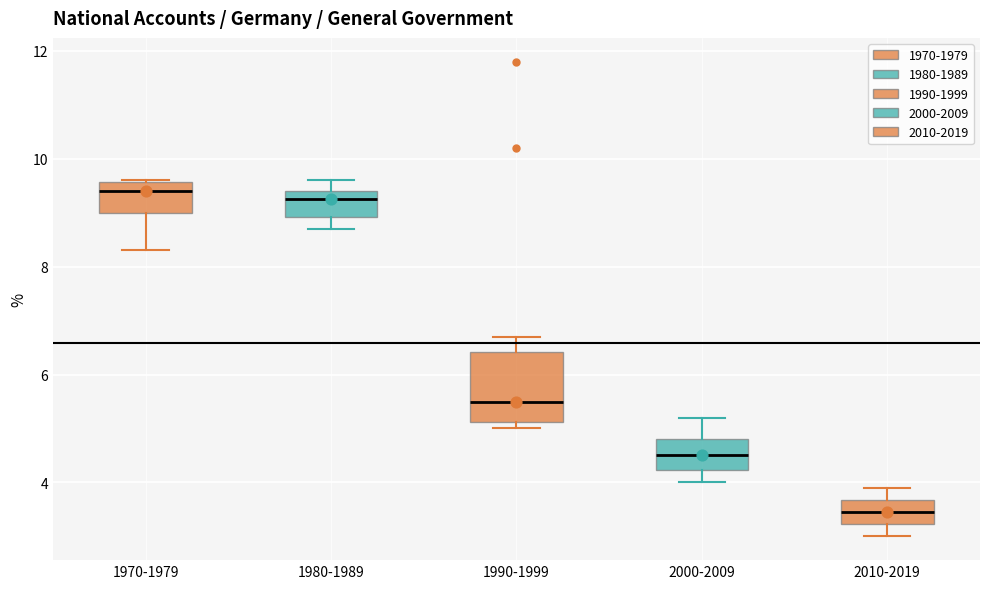

Comparing the boxes themselves (not the whiskers), which one is the tallest?

1990-1999